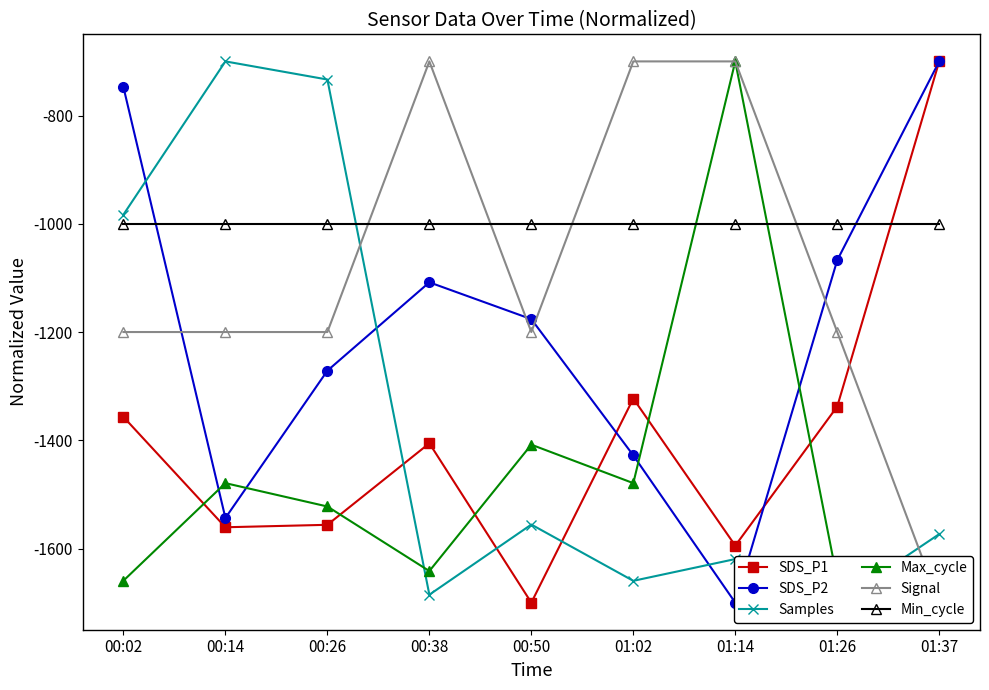

What is the label of the 1st point from the left?

00:02